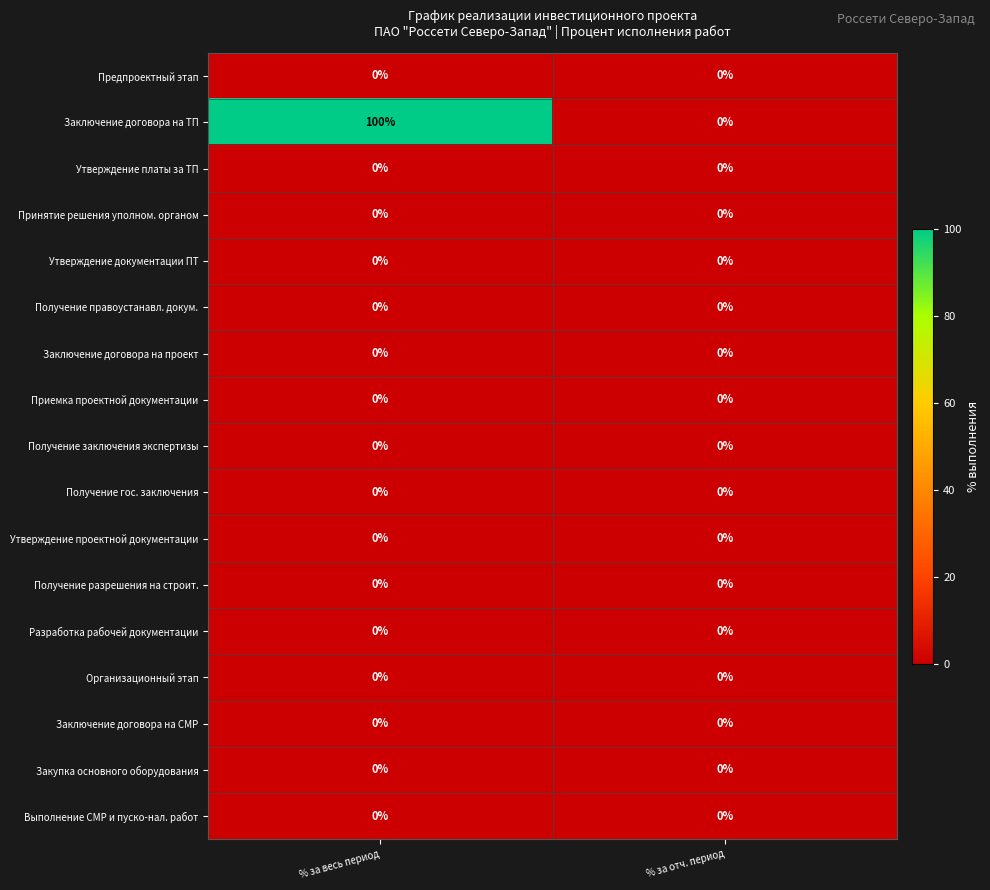

What is the maximum value shown in the chart?

100